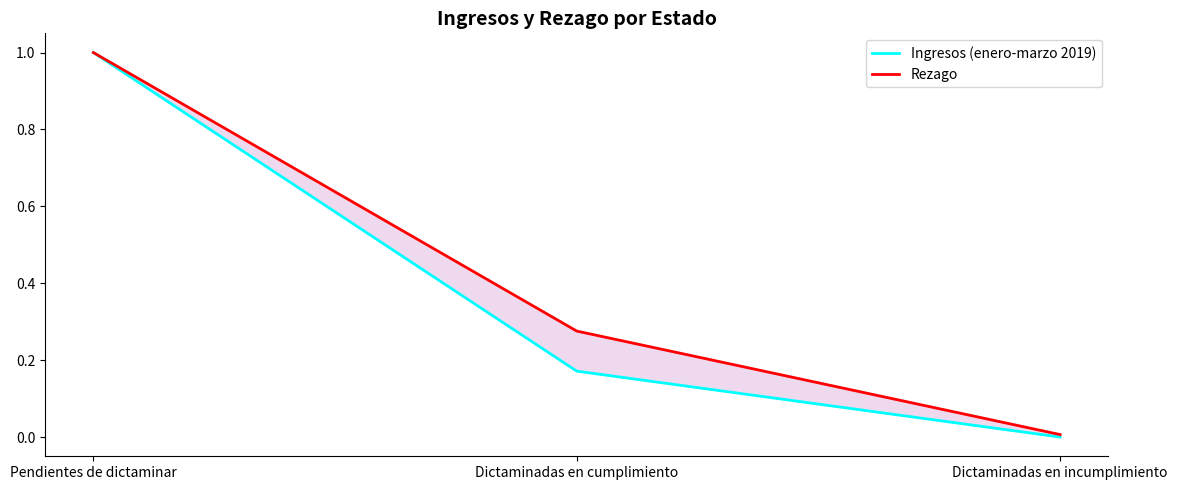

At which label does Ingresos (enero-marzo 2019) reach its peak?

Pendientes de dictaminar